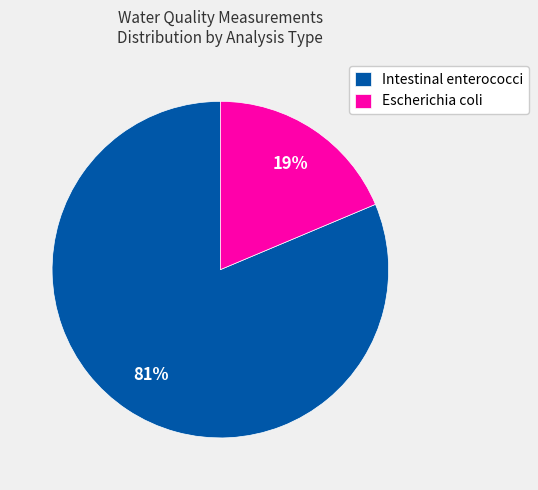

Is it true that Escherichia coli is 7% of the pie?

False